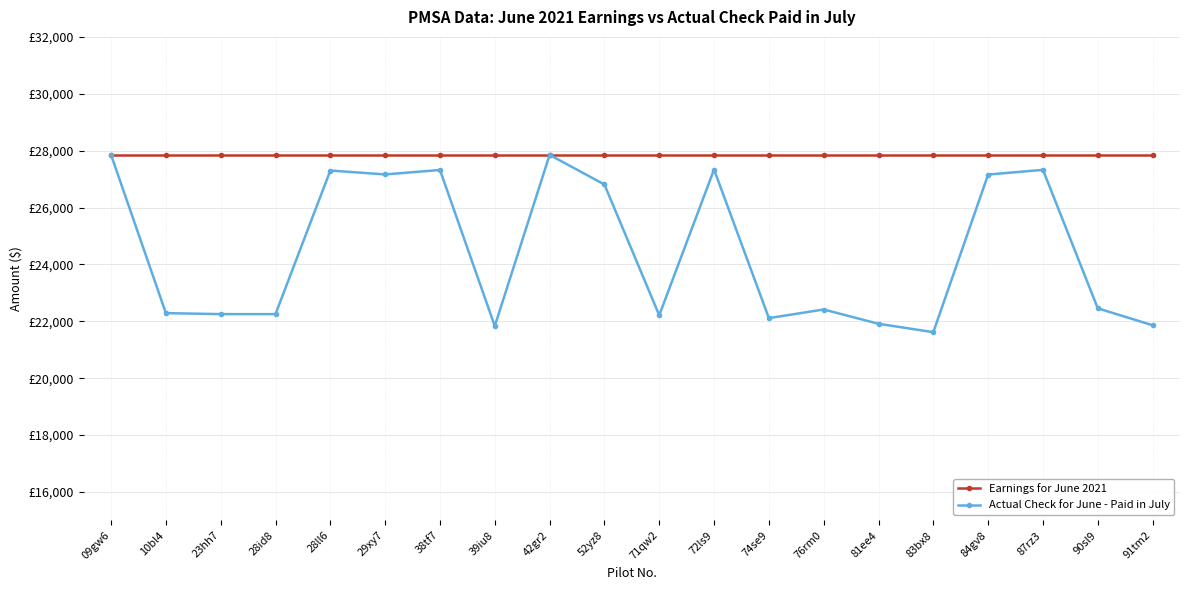

Is this an area chart (filled region under the line)?

No